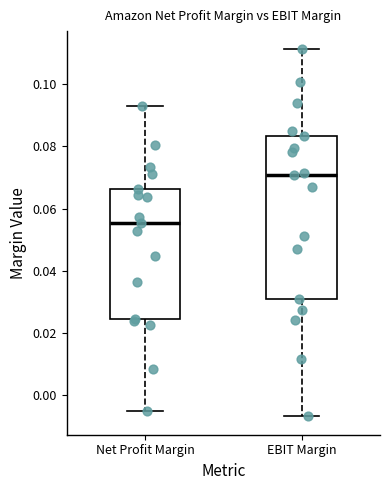

Reading left to right, transcribe this box plot: for each box, give where its median line is, the range the box spans, and where its two whiskers end, as read against the y-axis. The values are not printed on the chart, so give them approximately, as read against the axis.

Net Profit Margin: median 0.056, box 0.024 to 0.066, whiskers -0.006 to 0.092
EBIT Margin: median 0.070, box 0.030 to 0.084, whiskers -0.006 to 0.112